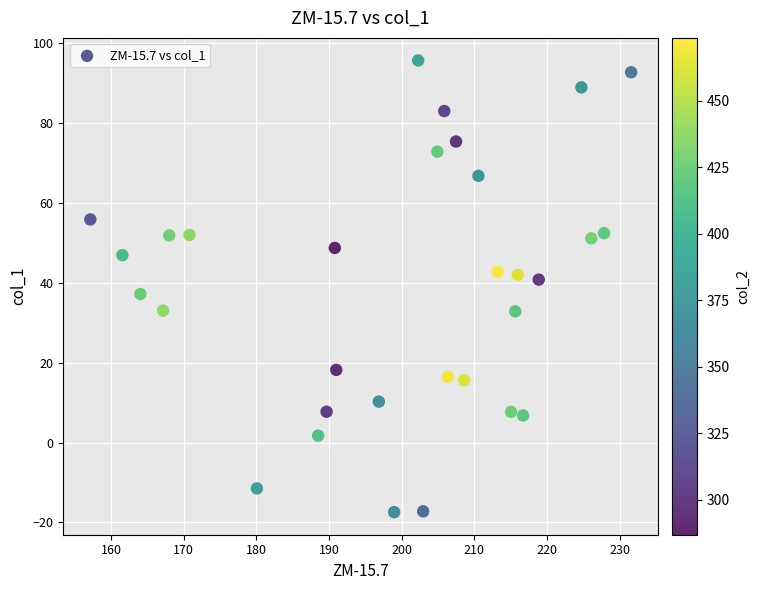

What is the range of X values (max minus min)?

74.5